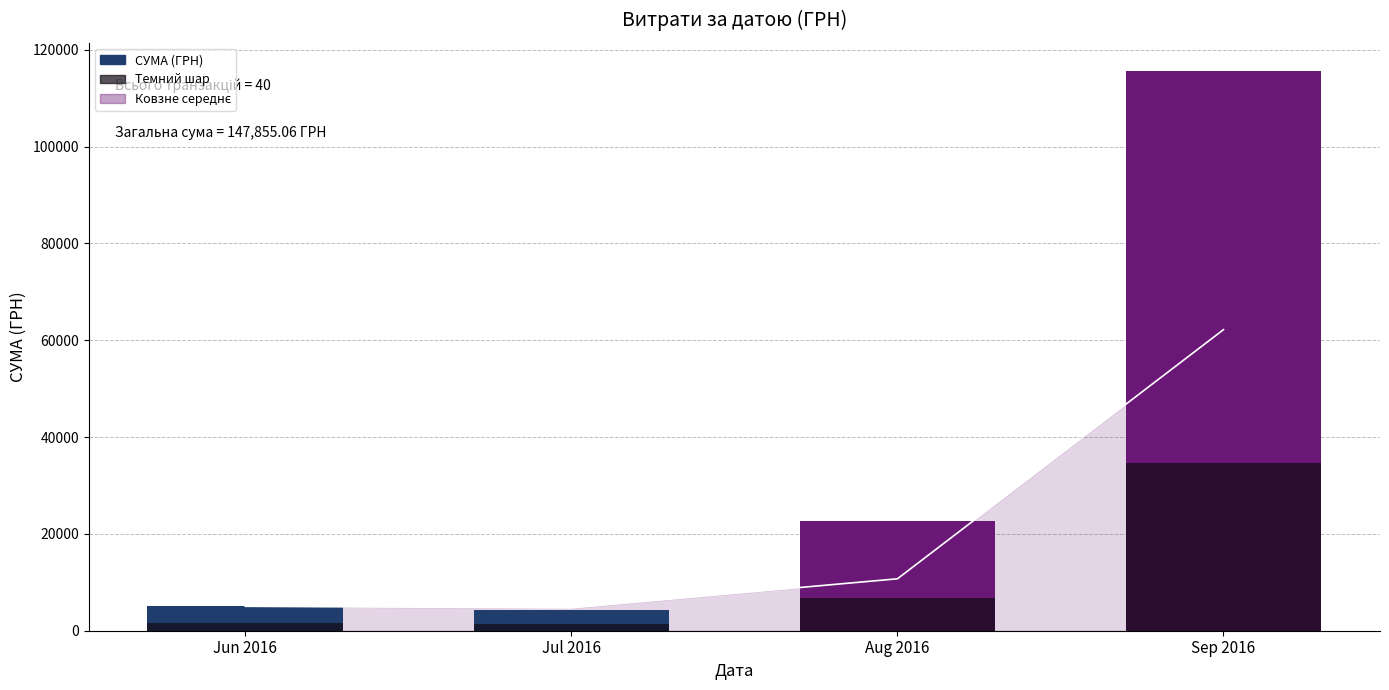

What position from the left is Aug 2016?

3